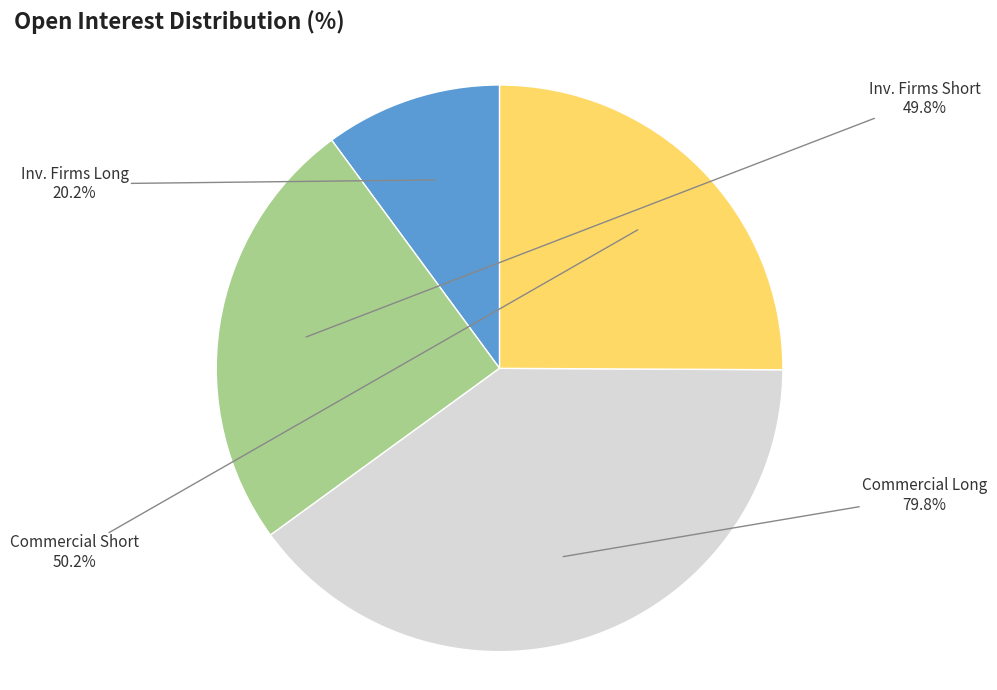

The Commercial Undertakings Short slice represents 25% of the pie. True or false?

True